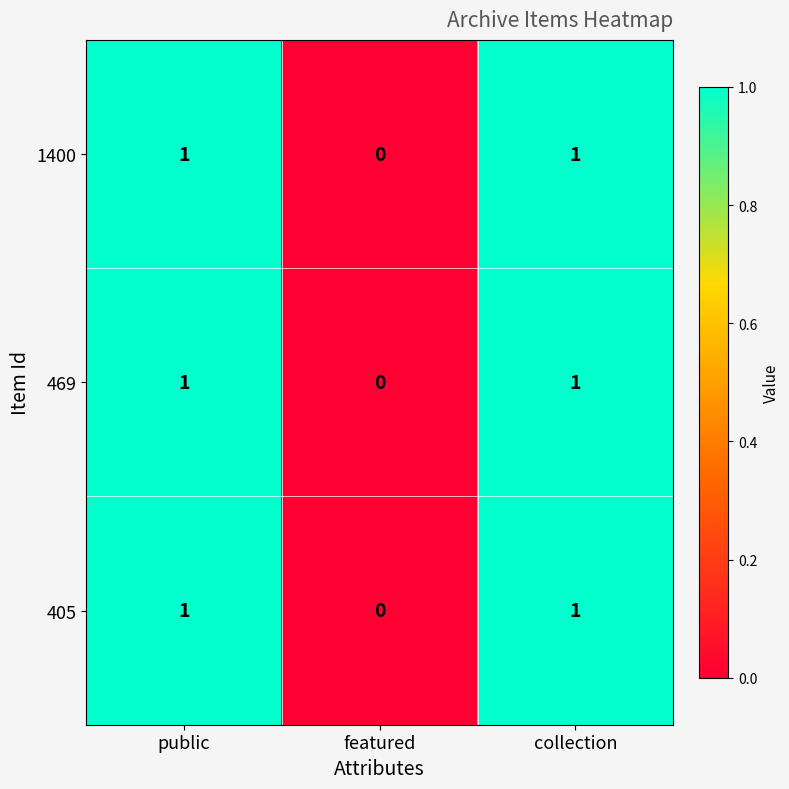

What is the total value across all series at collection?

3